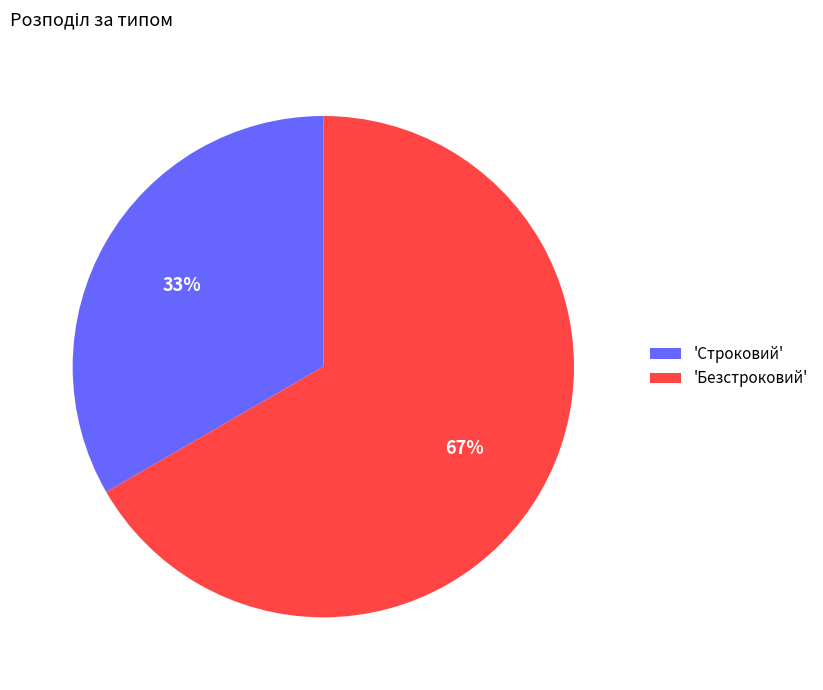

The 'Безстроковий' slice represents 67% of the pie. True or false?

True